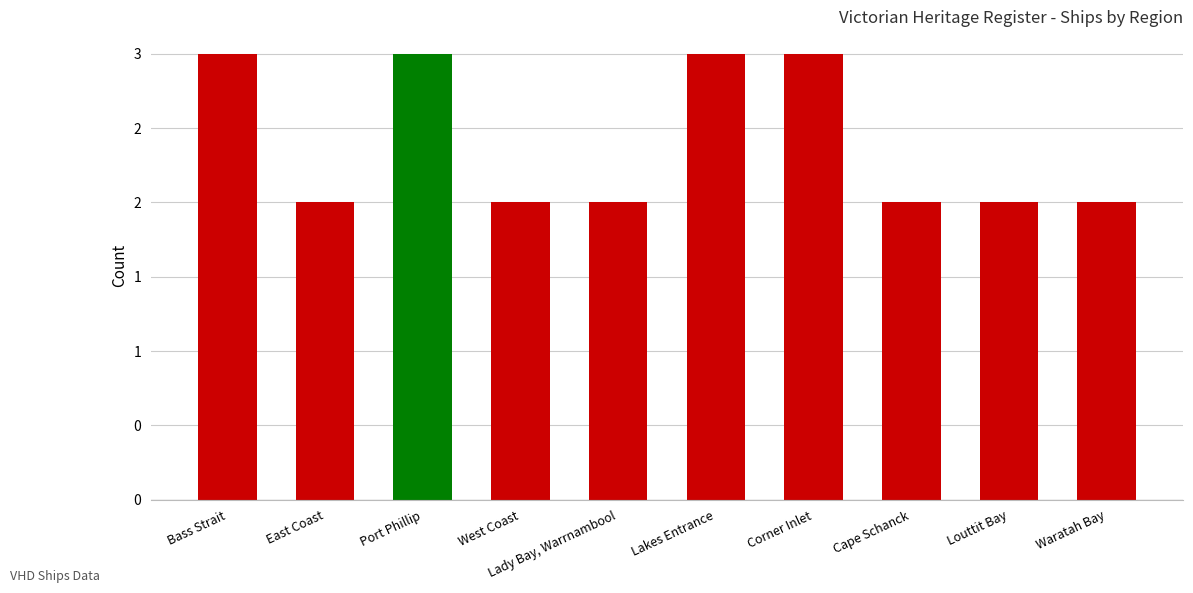

Is it true that the value at East Coast is 2?

True